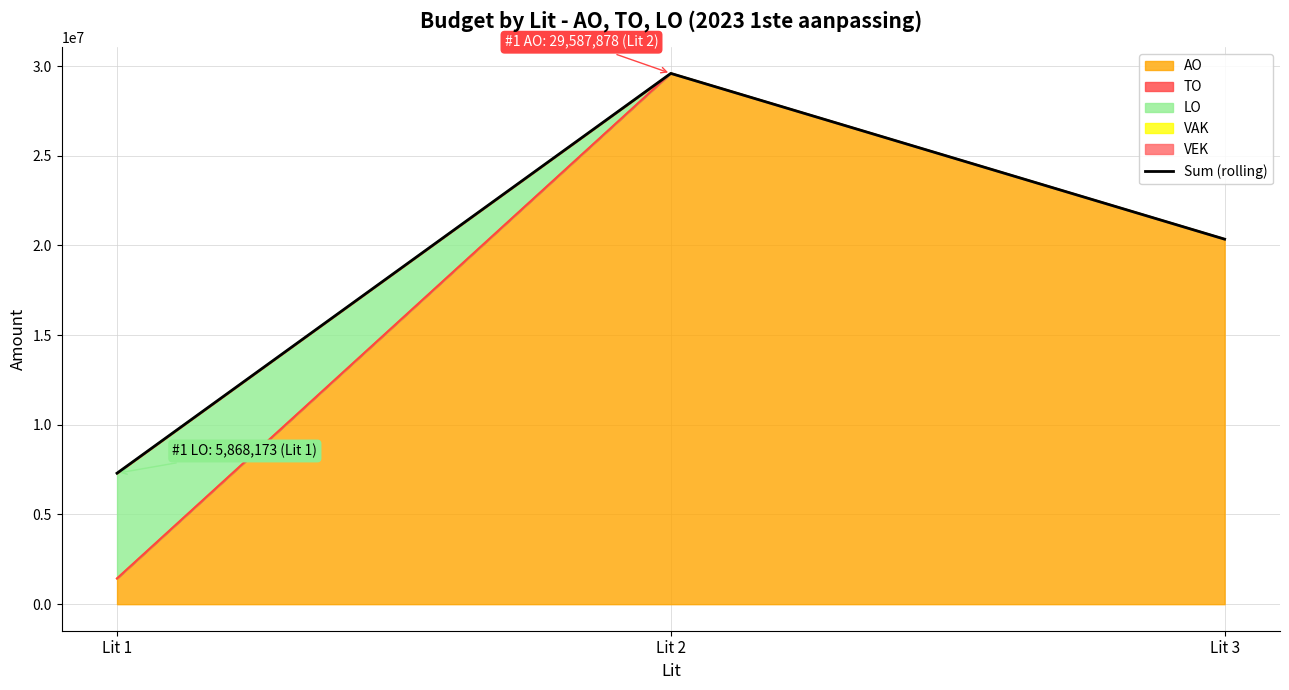

Rank the categories by value from highest to lowest.

Lit 2, Lit 3, Lit 1